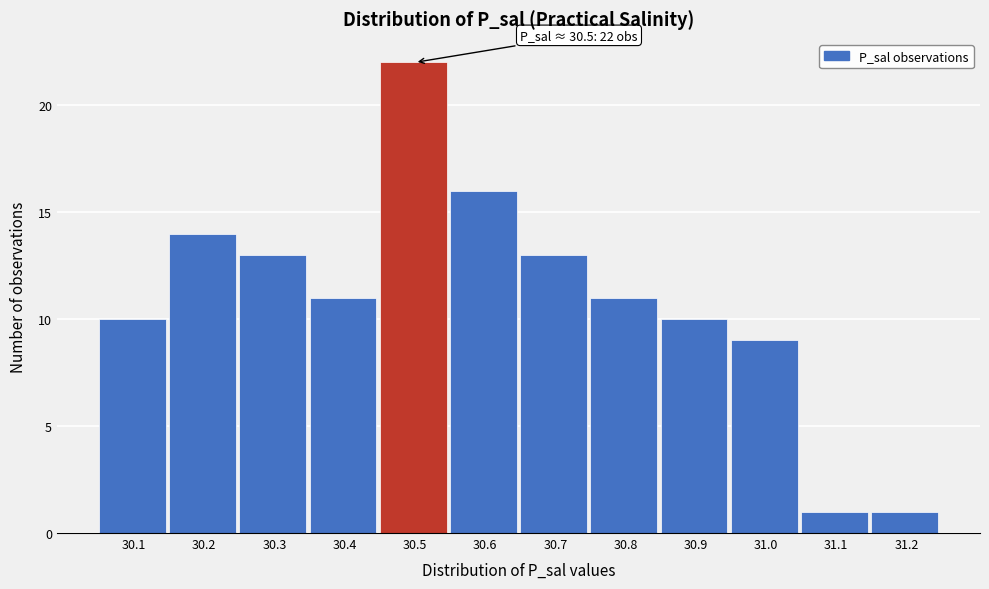

Reading left to right, transcribe all the data shown in this chart.

10	14	13	11	22	16	13	11	10	9	1	1